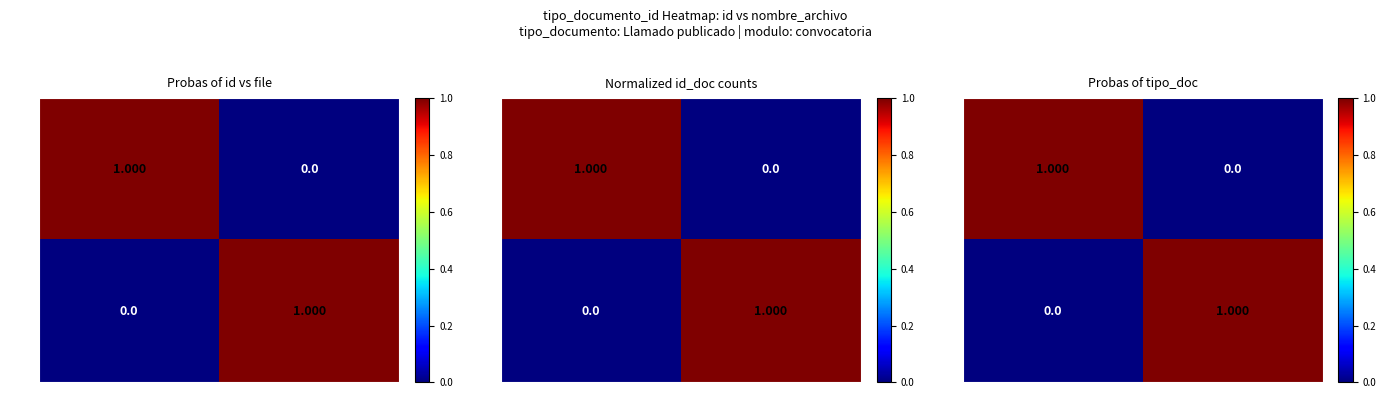

What is the total value across all series at file_2?

1